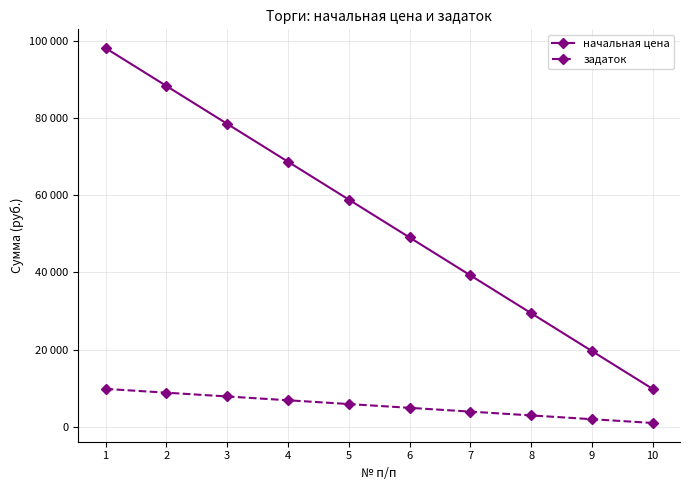

Is it true that задаток equals 745.9 at 8?

False